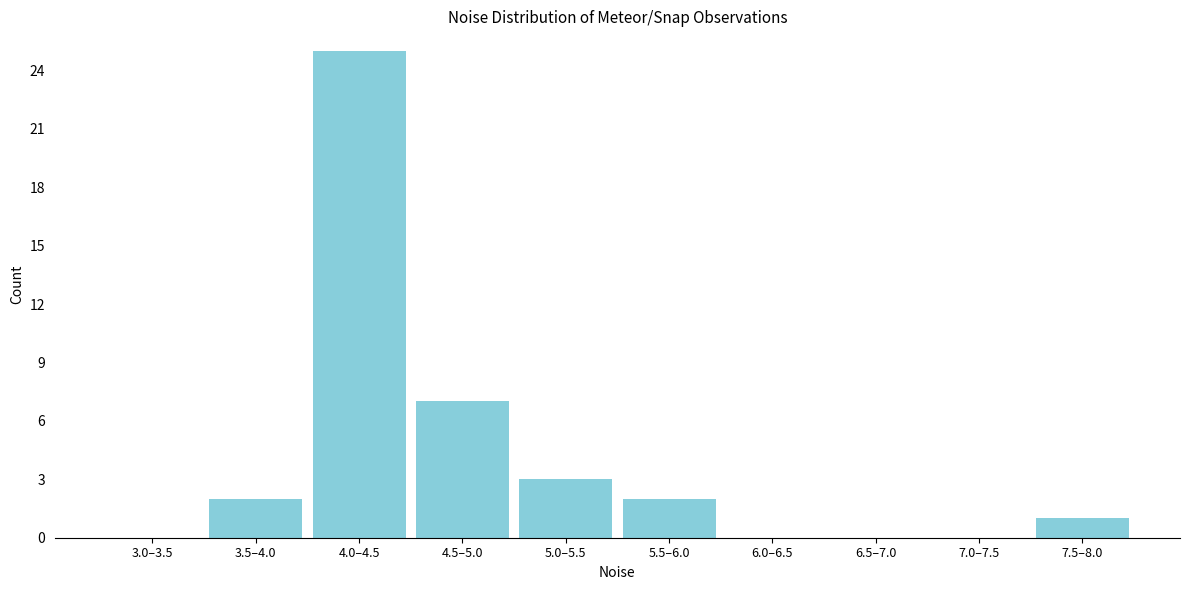

Reading left to right, what are all the values shown in this chart?

3.0–3.5=0	3.5–4.0=2	4.0–4.5=25	4.5–5.0=7	5.0–5.5=3	5.5–6.0=2	6.0–6.5=0	6.5–7.0=0	7.0–7.5=0	7.5–8.0=1